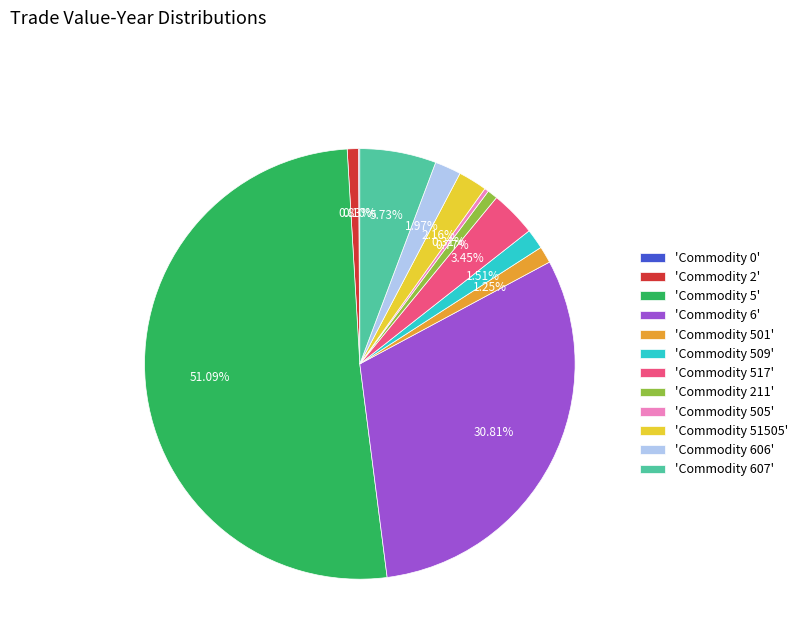

Do 'Commodity 501' and 'Commodity 505' together represent more than half of the pie?

No